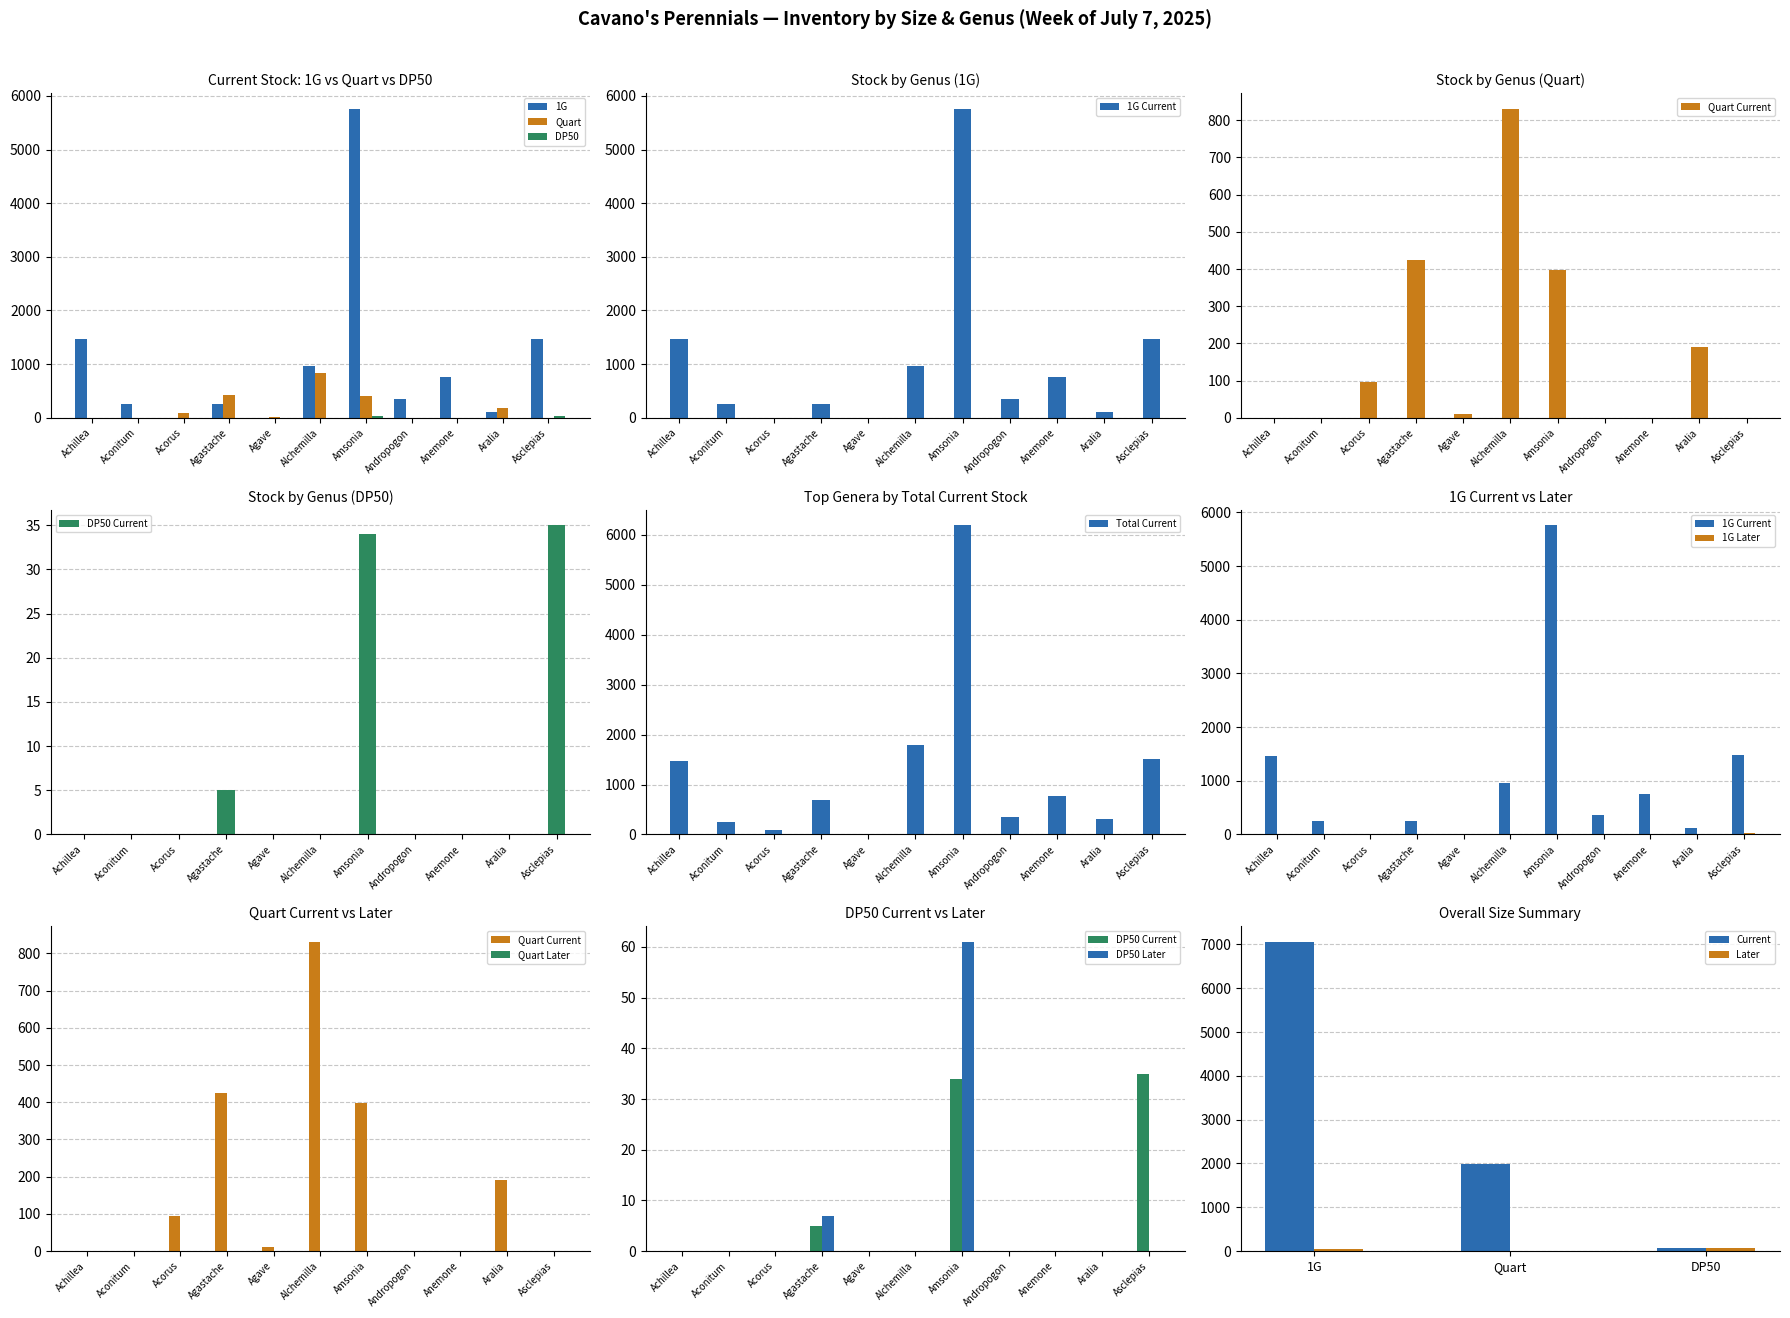

Read the Total Current value at Aralia.

302